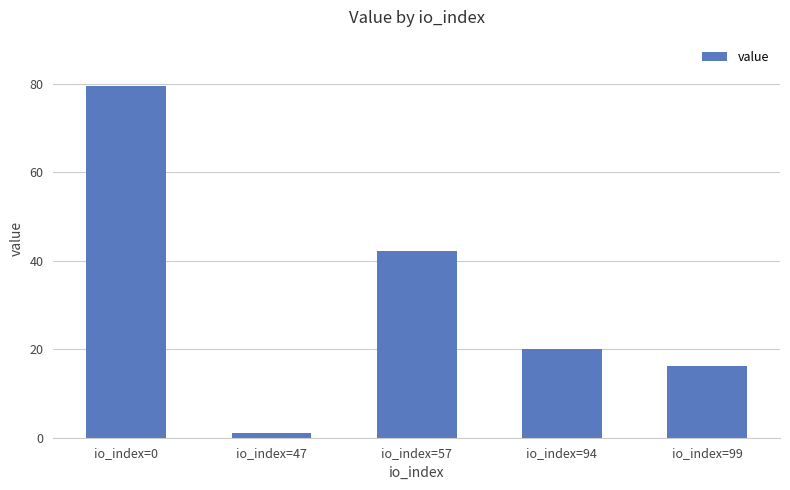

The value at io_index=94 is 20.0. True or false?

True